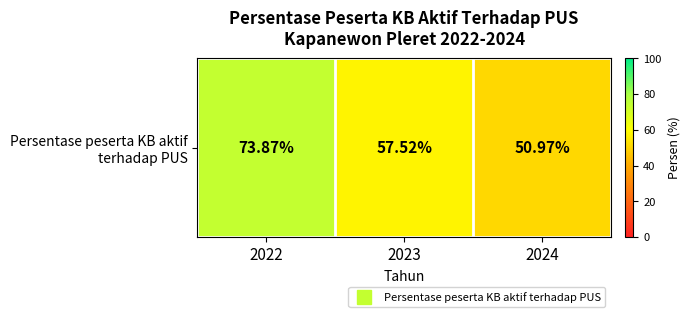

What is the maximum value shown in the chart?

73.9